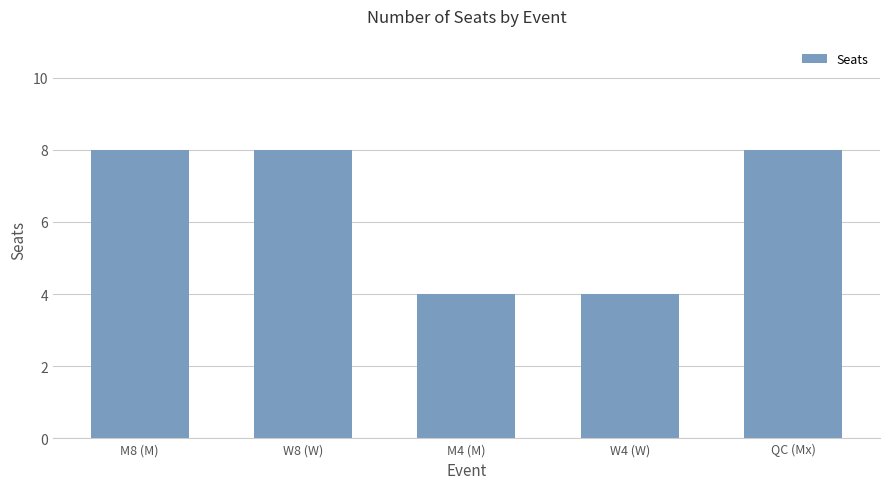

The chart shows a value of 6 at M4 (M). True or false?

False